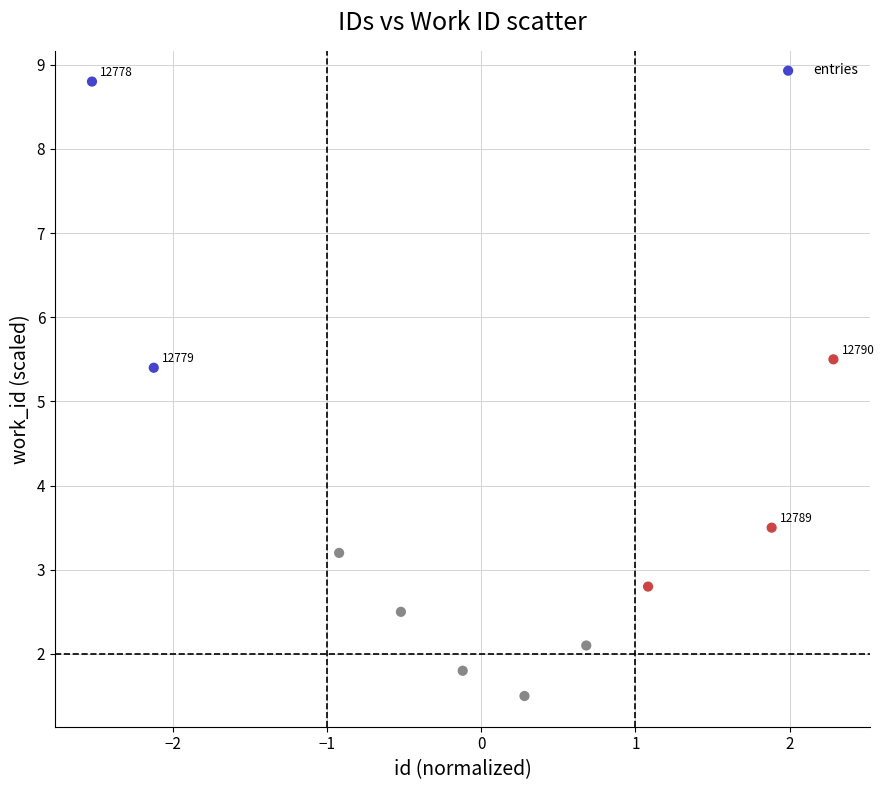

What is the average Y value?

3.7